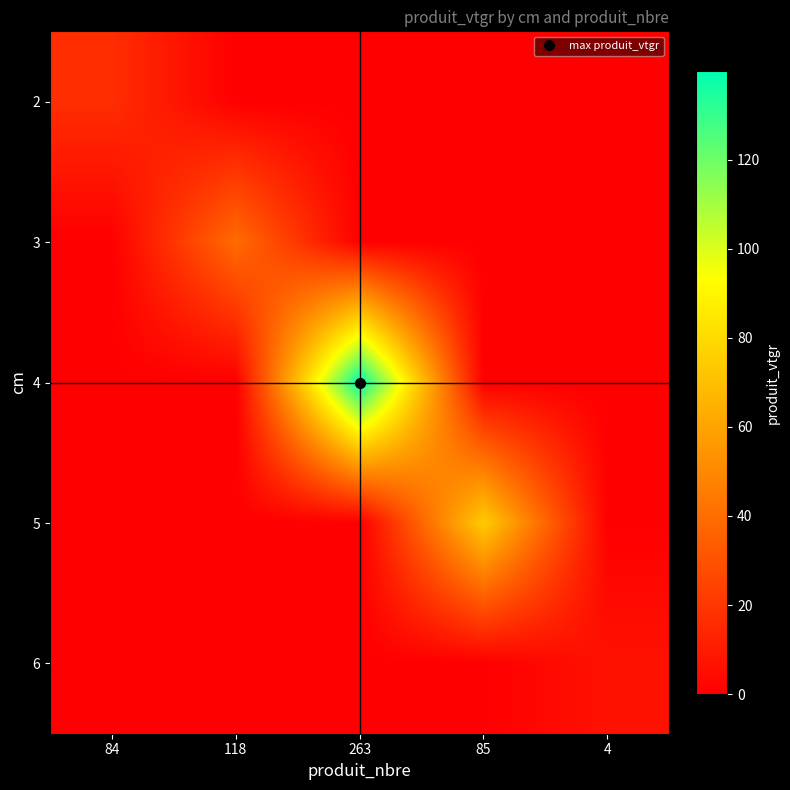

Reading left to right, what are all the values shown in this chart?

2: 84=16.9	118=0.0	263=0.0	85=0.0	4=0.0
3: 84=0.0	118=39.5	263=0.0	85=0.0	4=0.0
4: 84=0.0	118=0.0	263=139.9	85=0.0	4=0.0
5: 84=0.0	118=0.0	263=0.0	85=74.6	4=0.0
6: 84=0.0	118=0.0	263=0.0	85=0.0	4=6.7